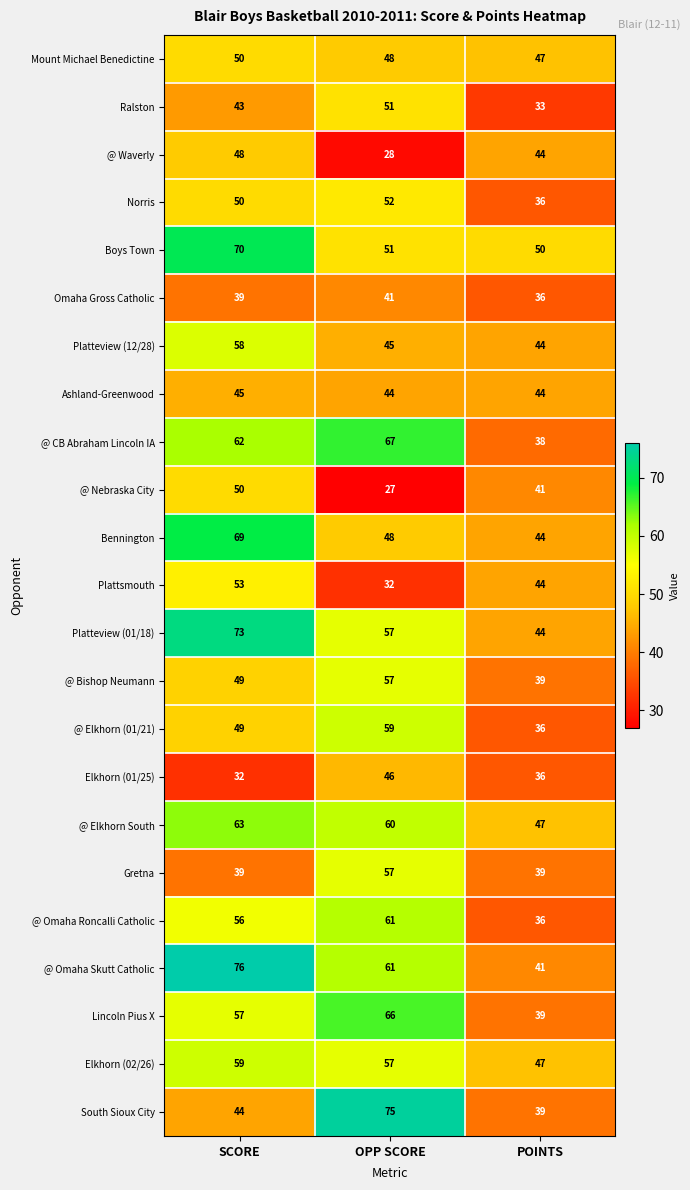

What is the smallest value displayed?

27